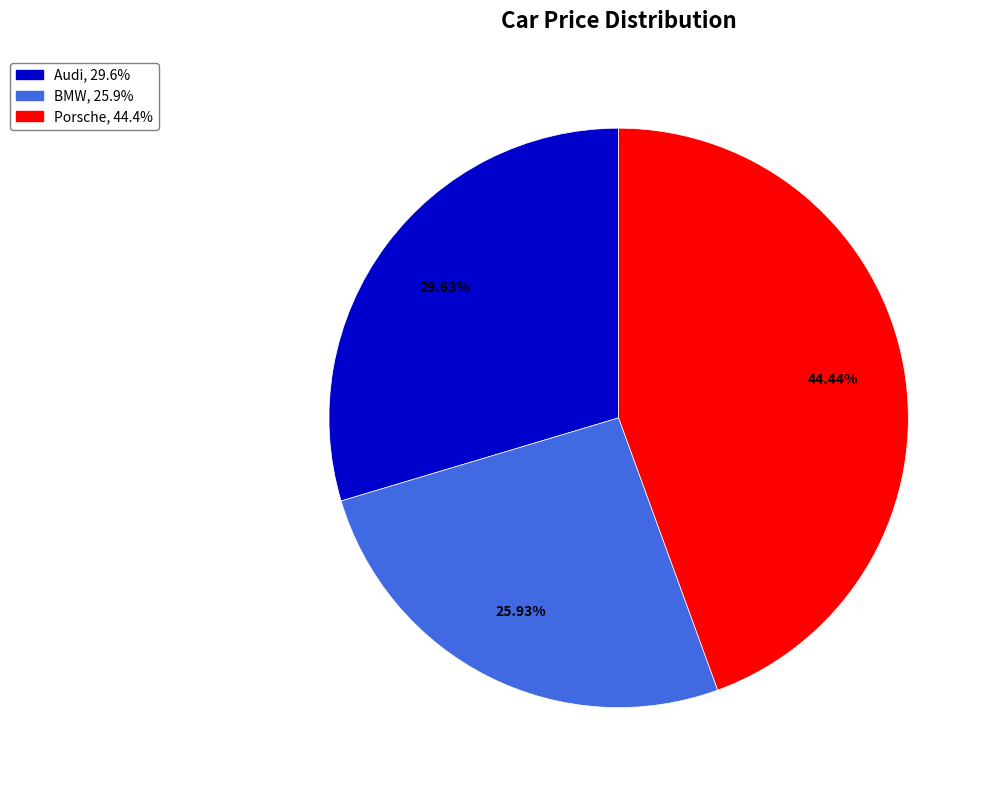

Count the number of slices in the pie.

3